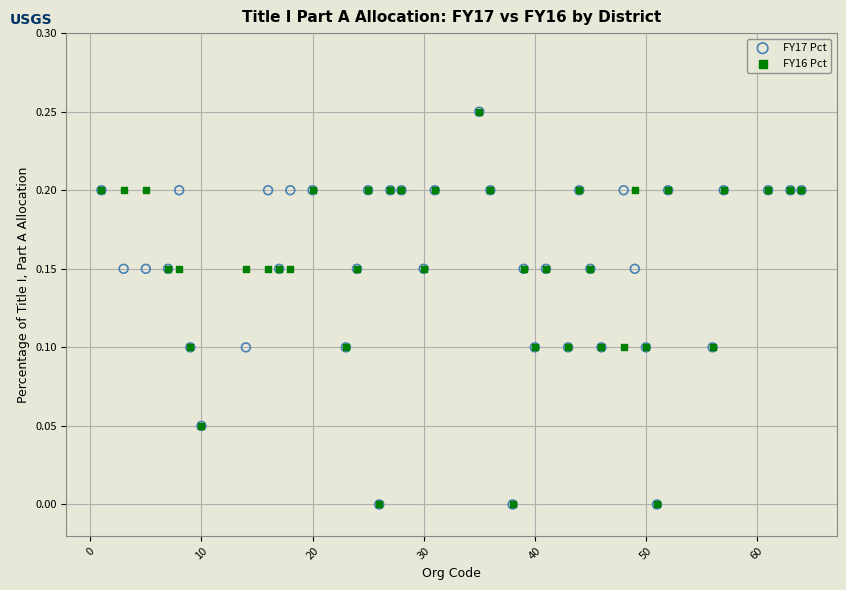

What are all the series names shown in the legend?

FY17 Pct, FY16 Pct